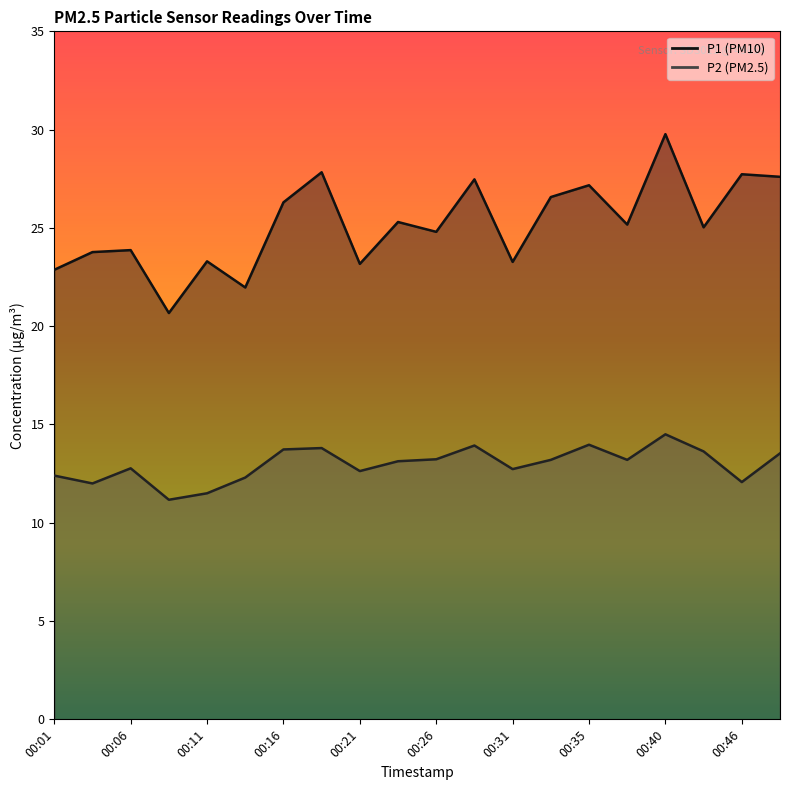

Which has a higher value, 00:03 or 00:35?

00:35